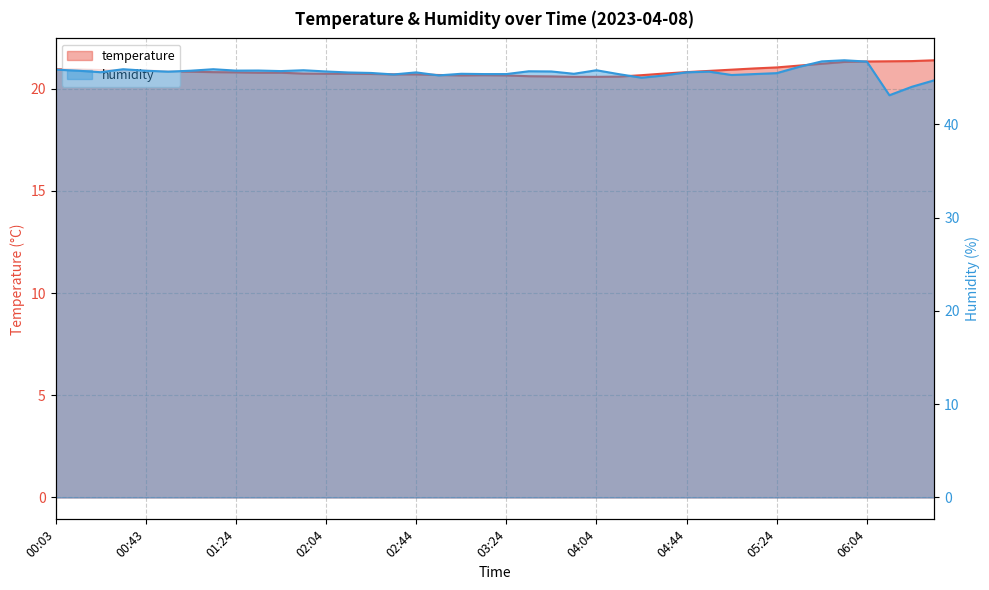

How many lines are shown in the chart?

2